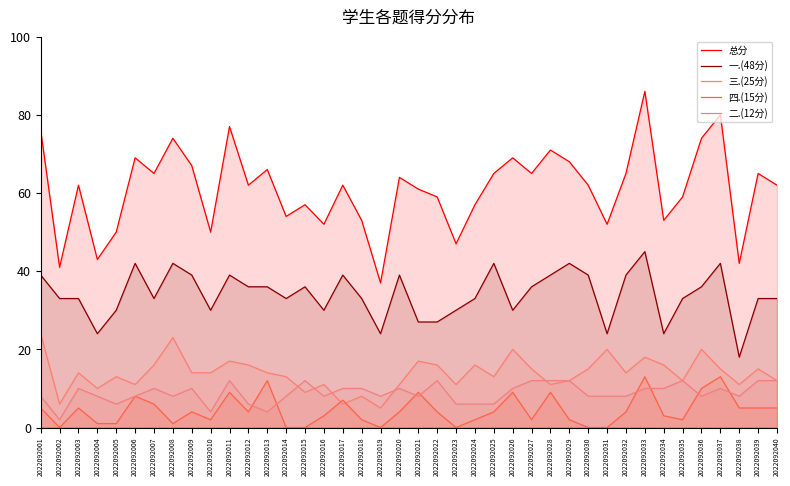

Reading right to left, transcribe all the data shown in this chart.

总分: 62	65	42	80	74	59	53	86	65	52	62	68	71	65	69	65	57	47	59	61	64	37	53	62	52	57	54	66	62	77	50	67	74	65	69	50	43	62	41	76
一.(48分): 33	33	18	42	36	33	24	45	39	24	39	42	39	36	30	42	33	30	27	27	39	24	33	39	30	36	33	36	36	39	30	39	42	33	42	30	24	33	33	39
三.(25分): 12	15	11	15	20	12	16	18	14	20	15	12	11	15	20	13	16	11	16	17	11	5	8	6	11	9	13	14	16	17	14	14	23	16	11	13	10	14	6	24
四.(15分): 5	5	5	13	10	2	3	13	4	0	0	2	9	2	9	4	2	0	4	9	4	0	2	7	3	0	0	12	4	9	2	4	1	6	8	1	1	5	0	5
二.(12分): 12	12	8	10	8	12	10	10	8	8	8	12	12	12	10	6	6	6	12	8	10	8	10	10	8	12	8	4	6	12	4	10	8	10	8	6	8	10	2	8